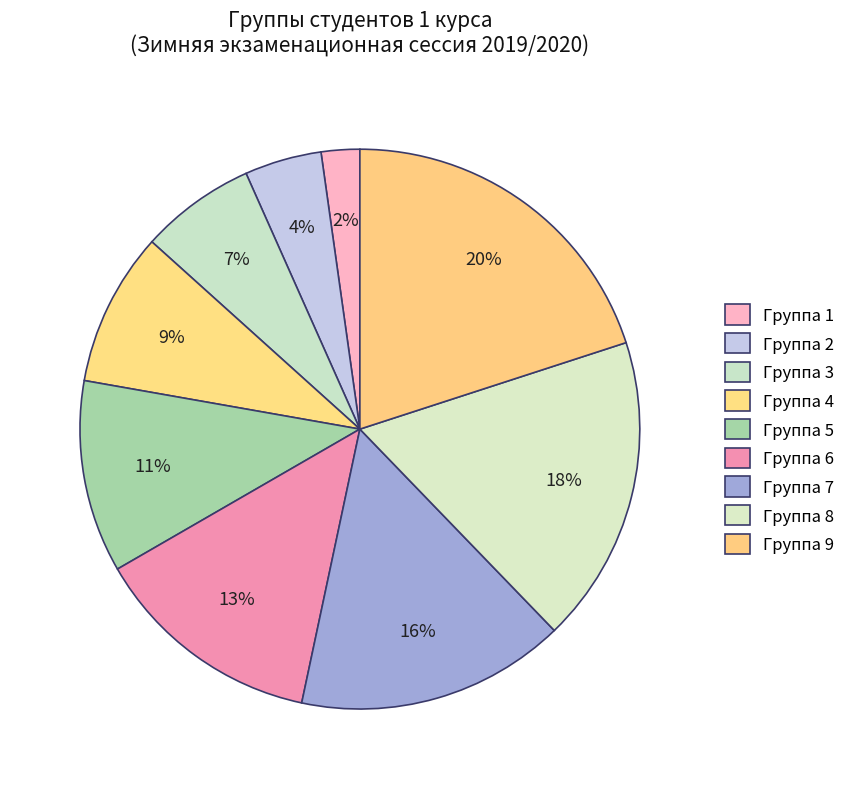

How many slices are in this pie chart?

9